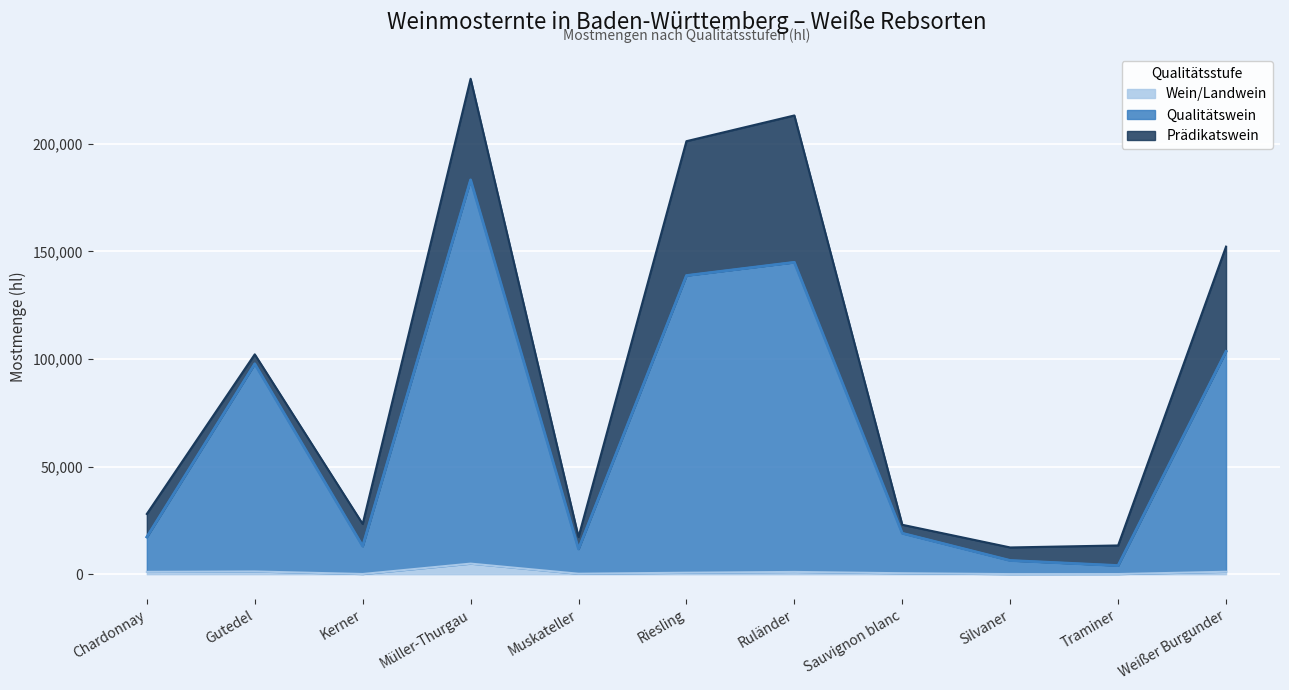

What is the smallest value displayed?

43